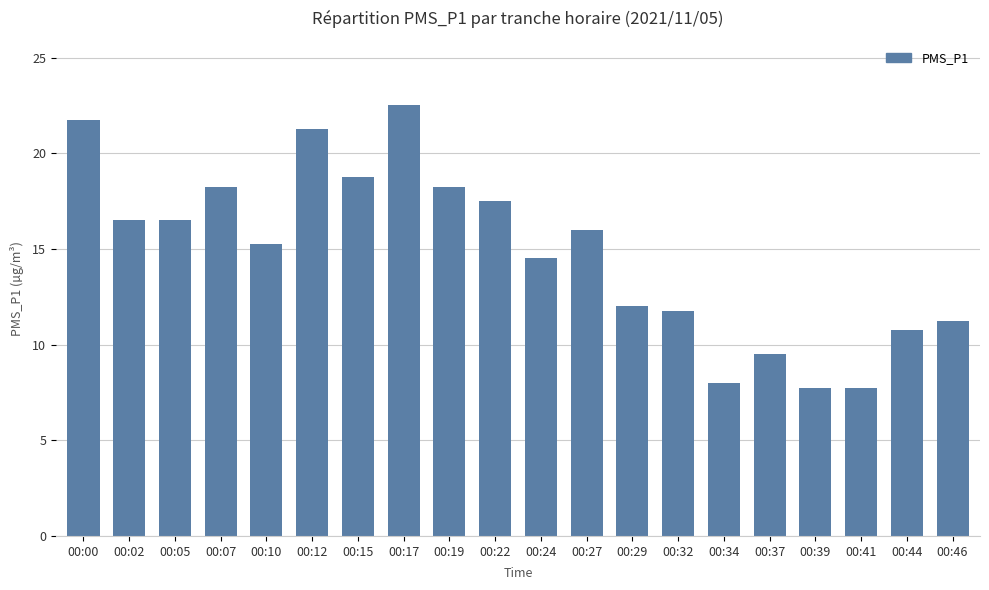

The chart shows a value of 32.0 at 00:00. True or false?

False